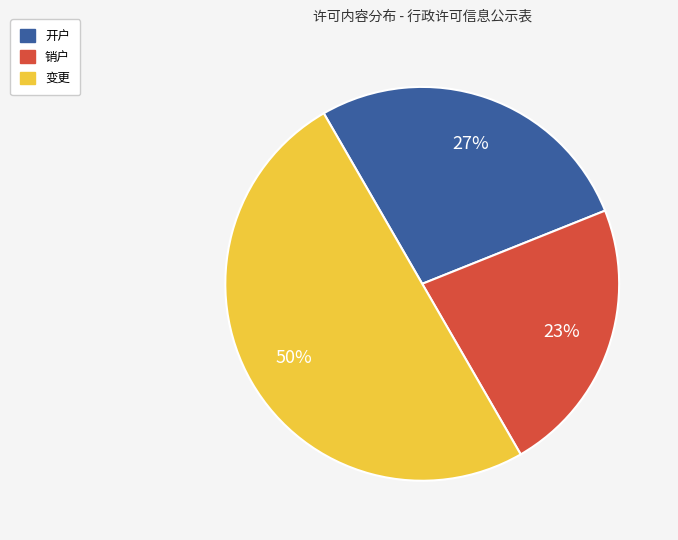

Count the number of slices in the pie.

3